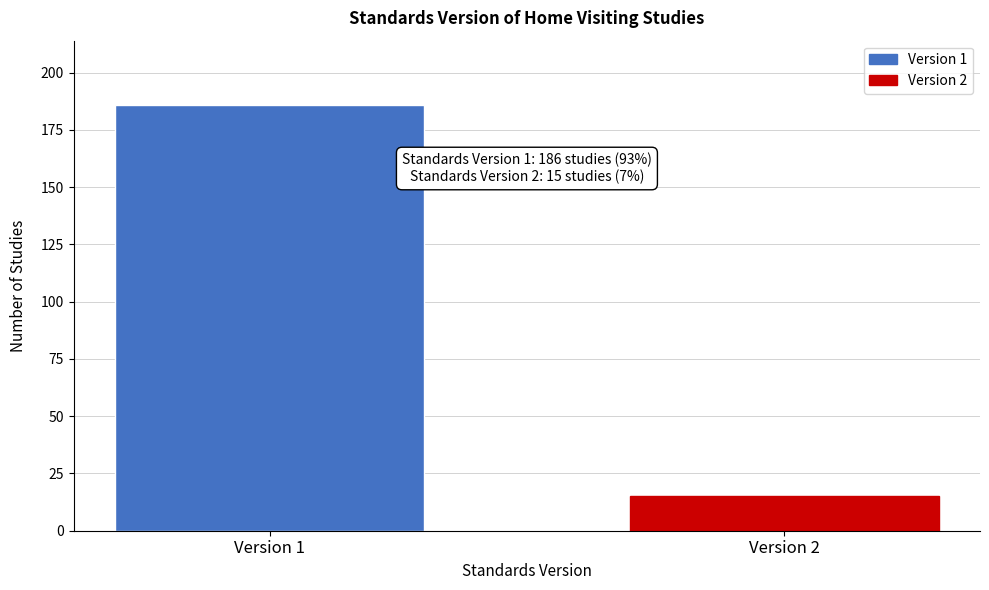

Reading left to right, what are all the values shown in this chart?

186	15